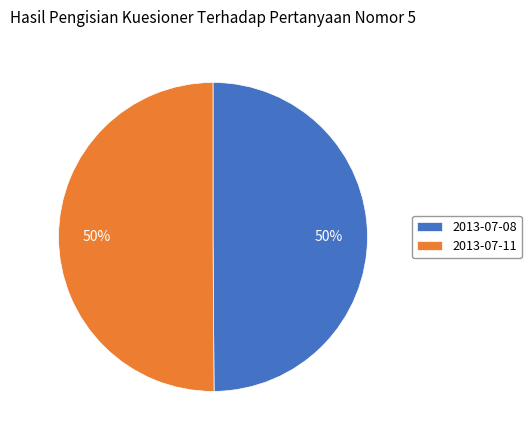

The 2013-07-08 slice represents 50% of the pie. True or false?

True